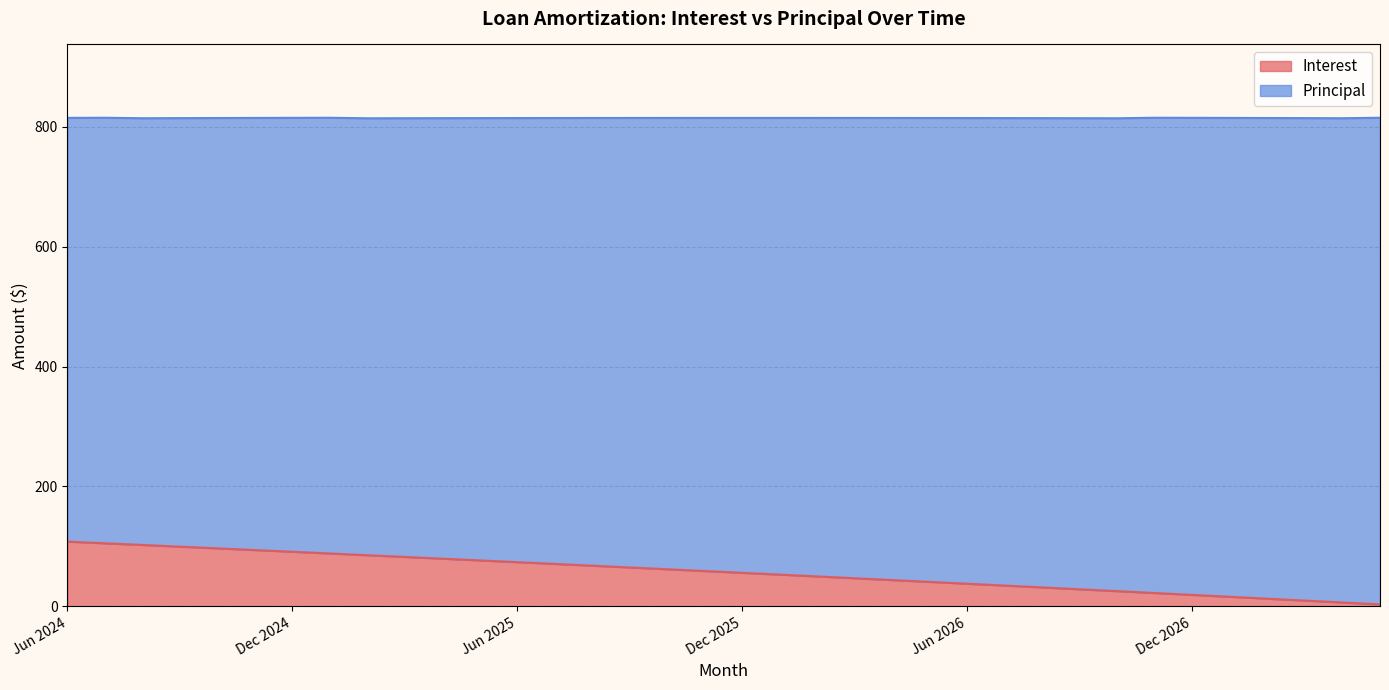

What is the label of the 18th point from the right?

Dec 2025